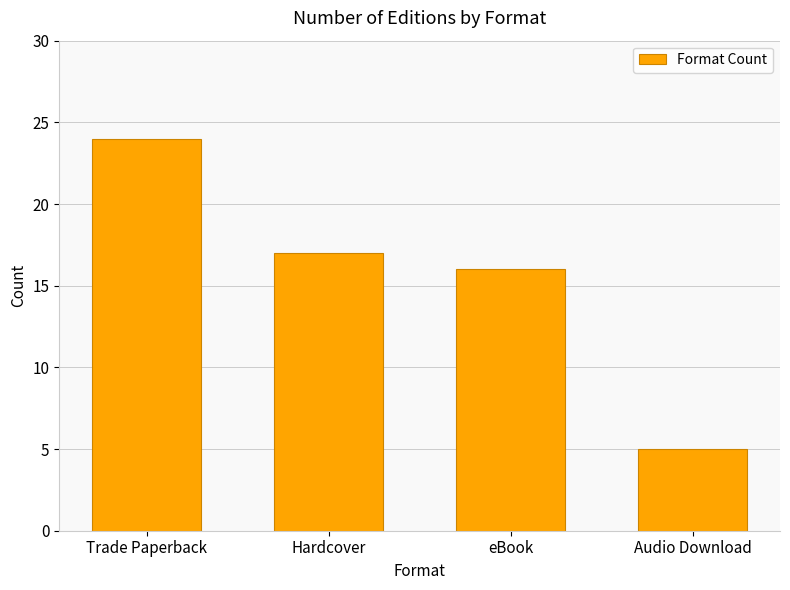

Where does the data first go above 17?

Trade Paperback